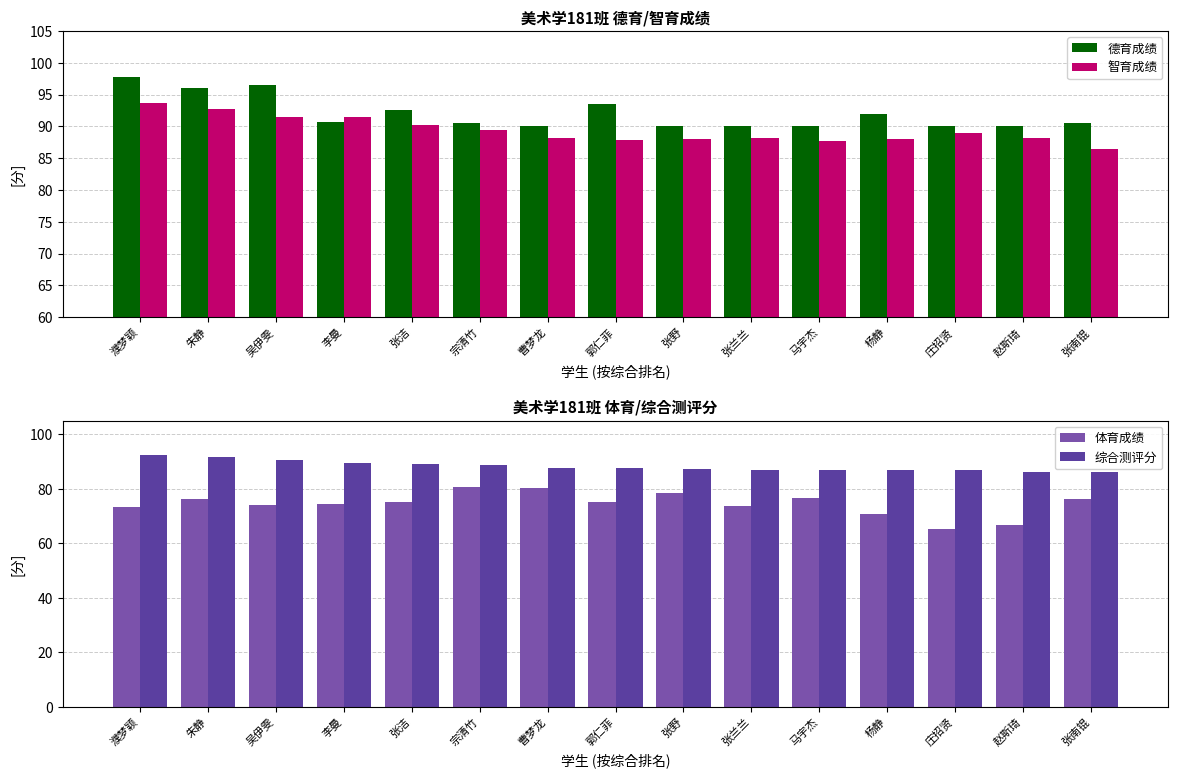

How many values in the 综合测评分 series exceed 87?

9